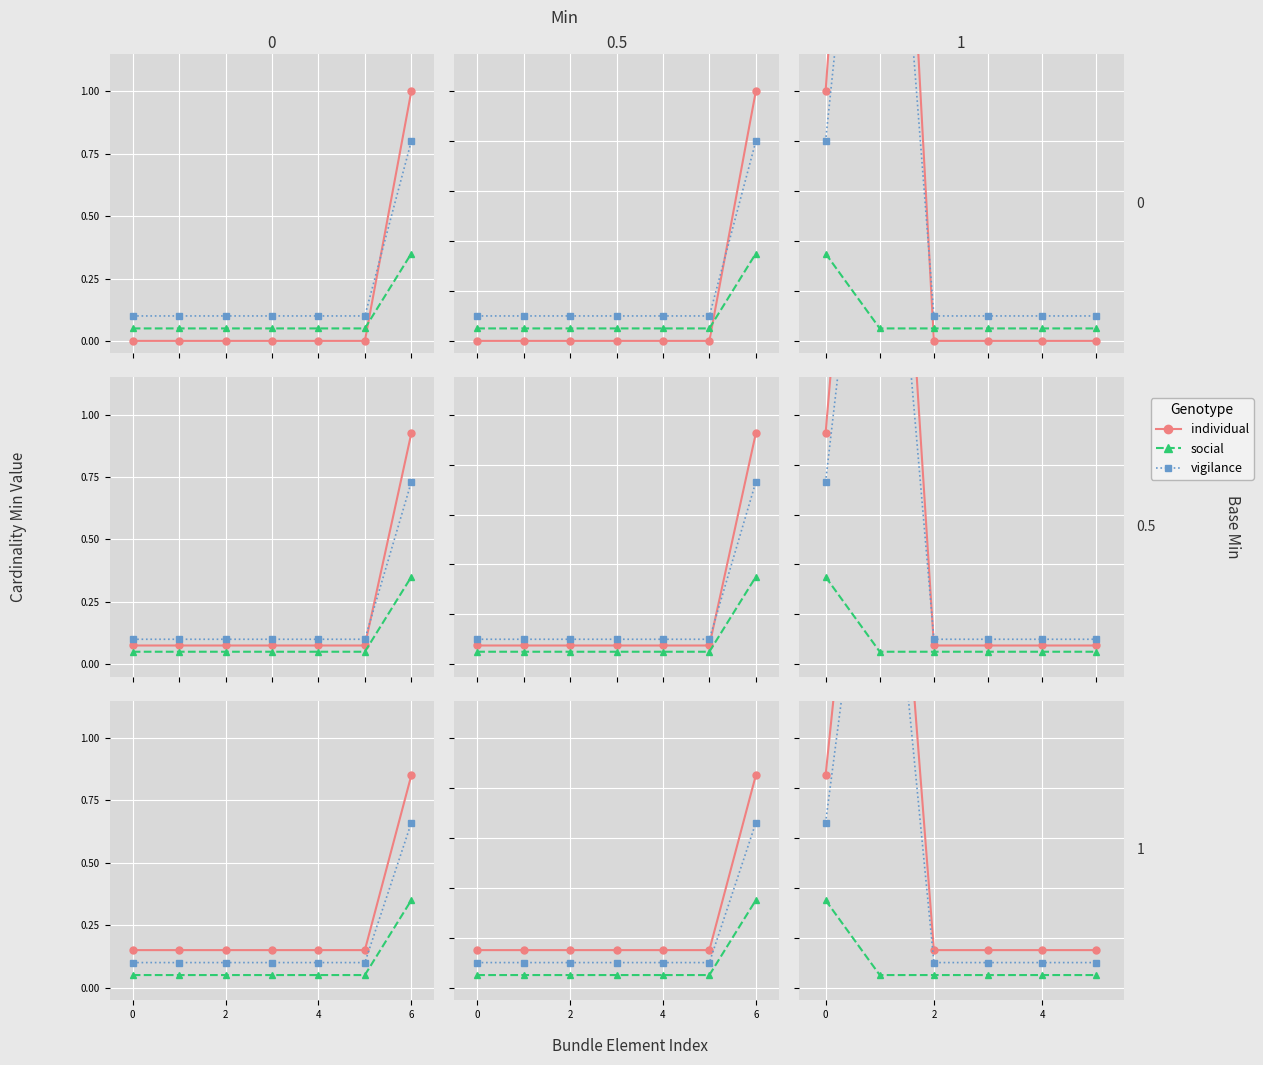

How many distinct data groups are displayed?

3